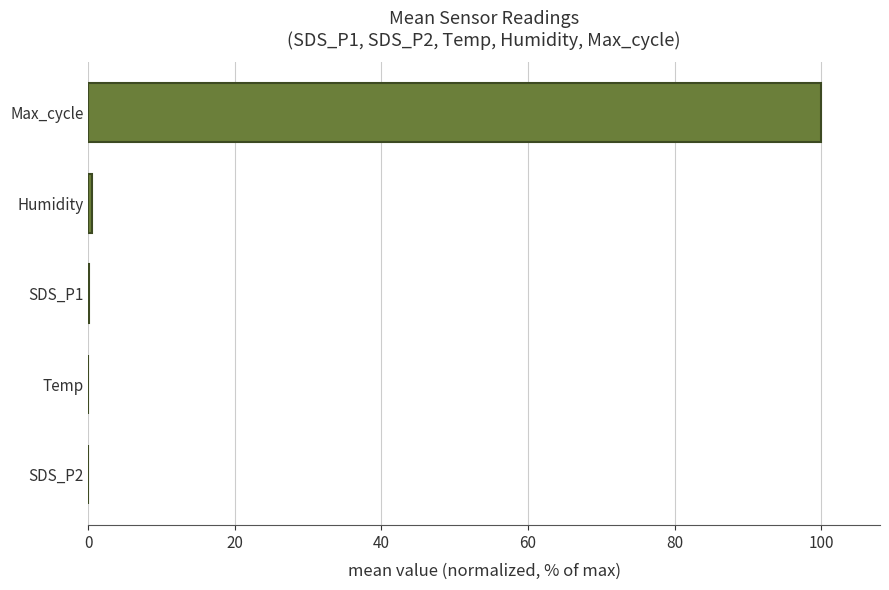

Is it true that the value at Max_cycle is 100.0?

True